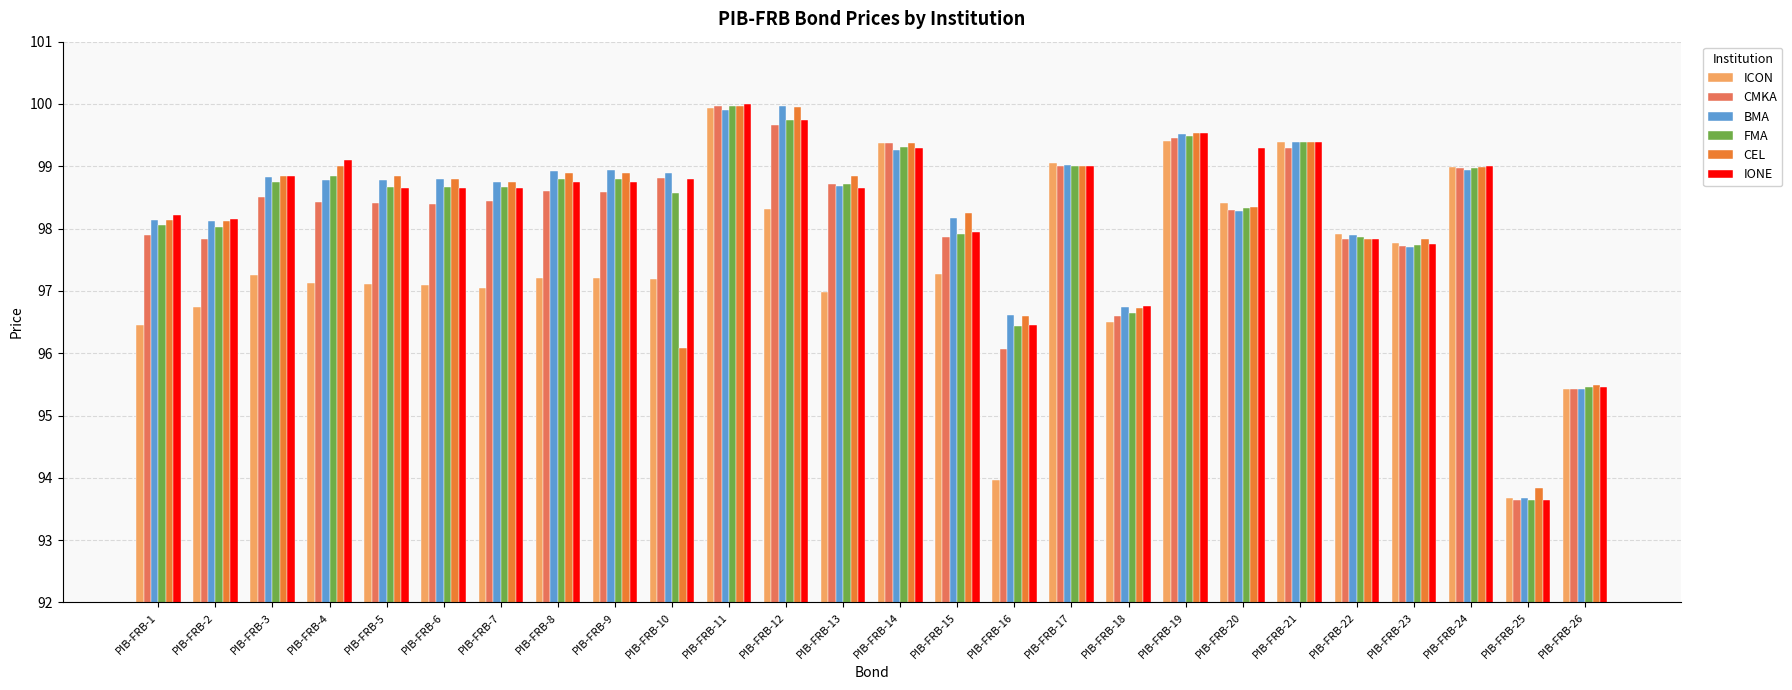

What are all the series names shown in the legend?

ICON, CMKA, BMA, FMA, CEL, IONE